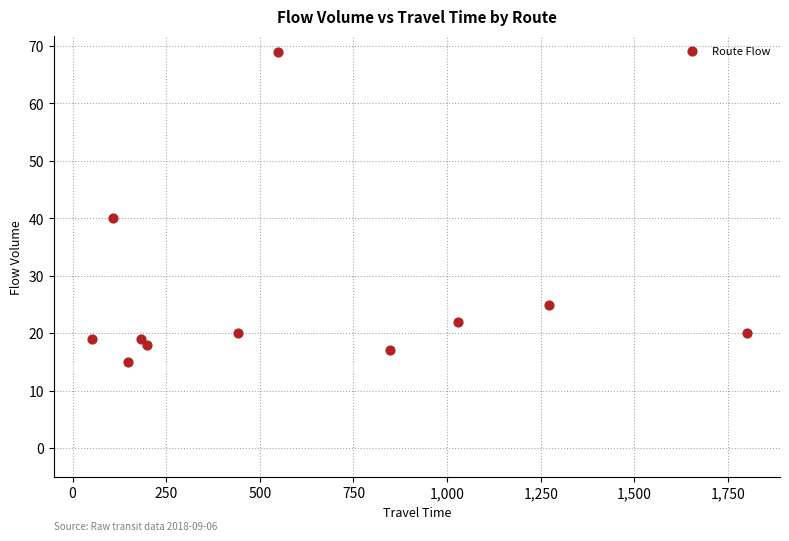

What is the range of Y values (max minus min)?

54